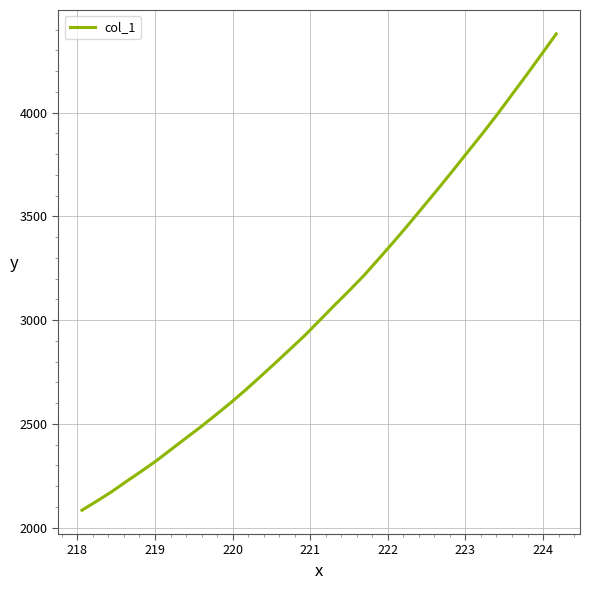

What is the maximum value shown in the chart?

4380.3